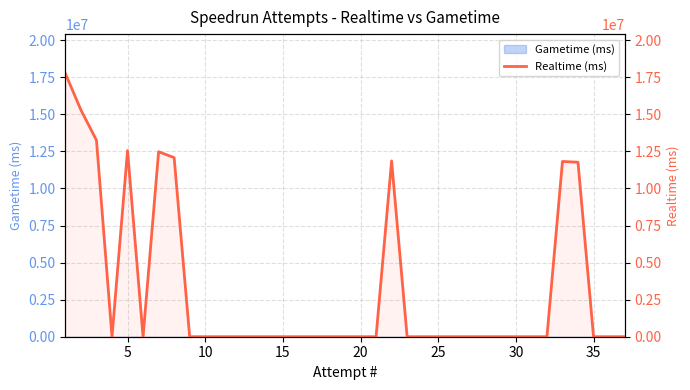

True or false: the data has more than 0 interior local peaks.

True